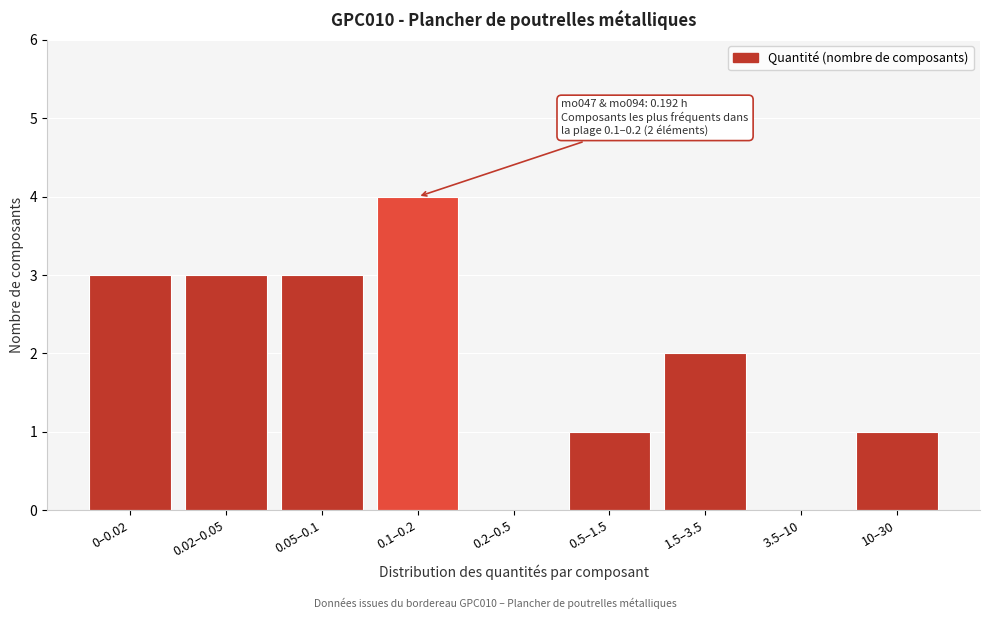

Reading right to left, extract all data points from this chart.

10–30=1	3.5–10=0	1.5–3.5=2	0.5–1.5=1	0.2–0.5=0	0.1–0.2=4	0.05–0.1=3	0.02–0.05=3	0–0.02=3